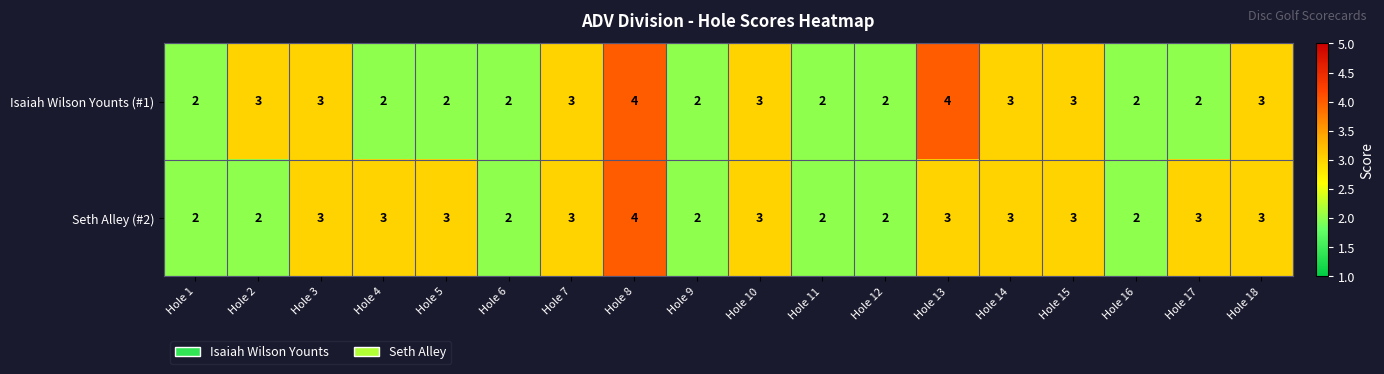

At which label does Seth Alley (#2) reach its peak?

Hole 8